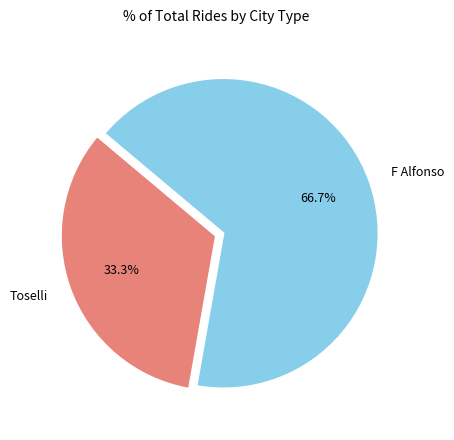

Combined, what portion of the pie is Toselli and F Alfonso?

100.0%